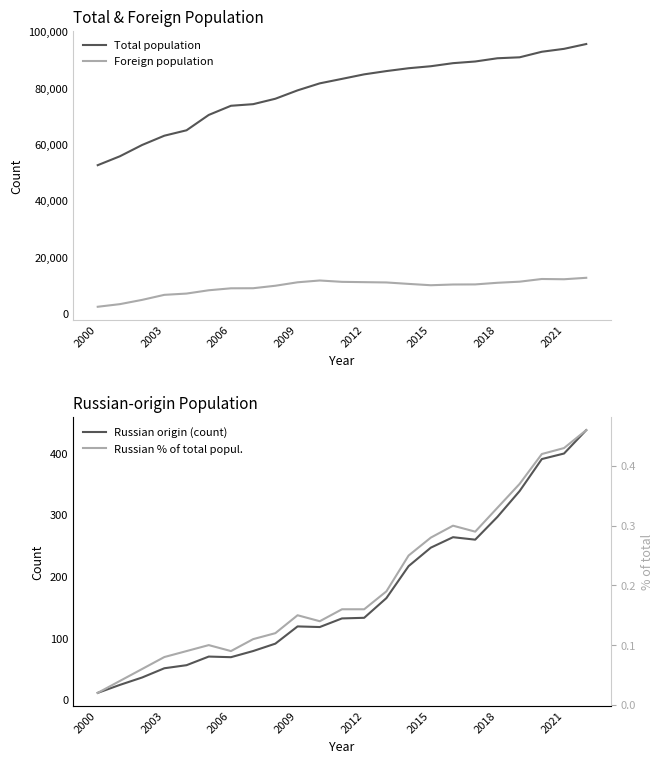

Which series has the largest total across all categories?

Total population